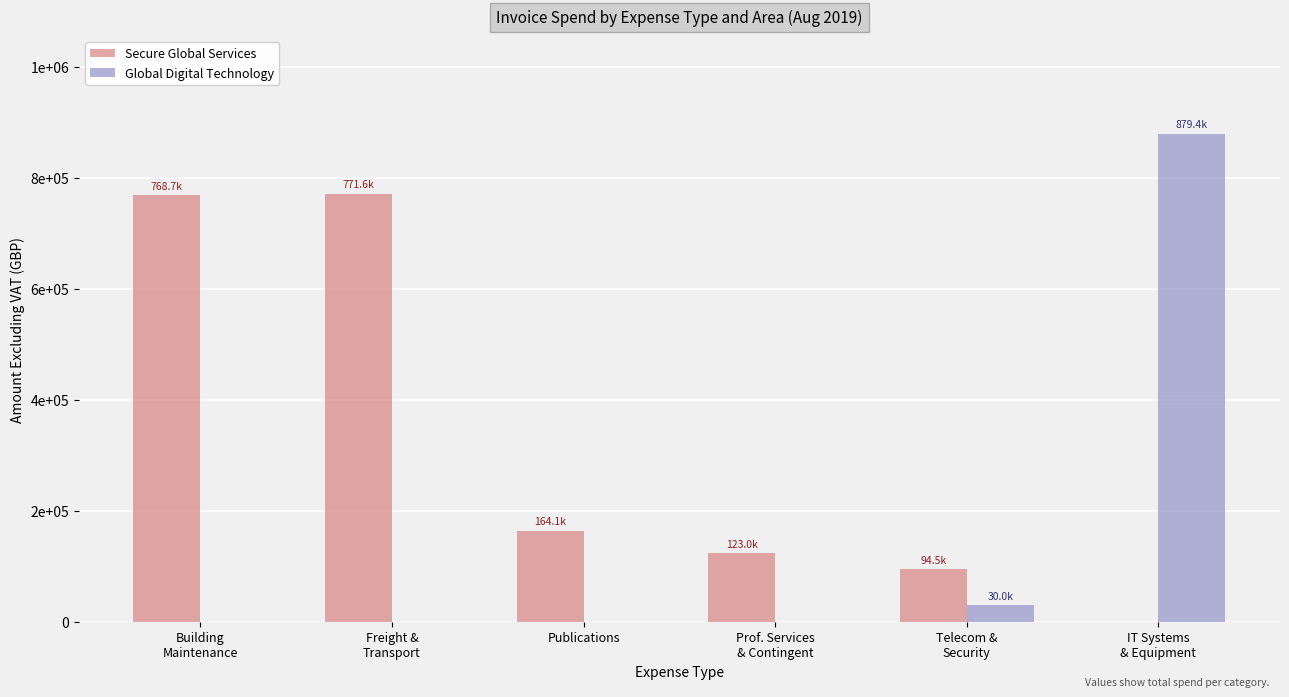

What is the total value across all series at Building
Maintenance?

768725.9